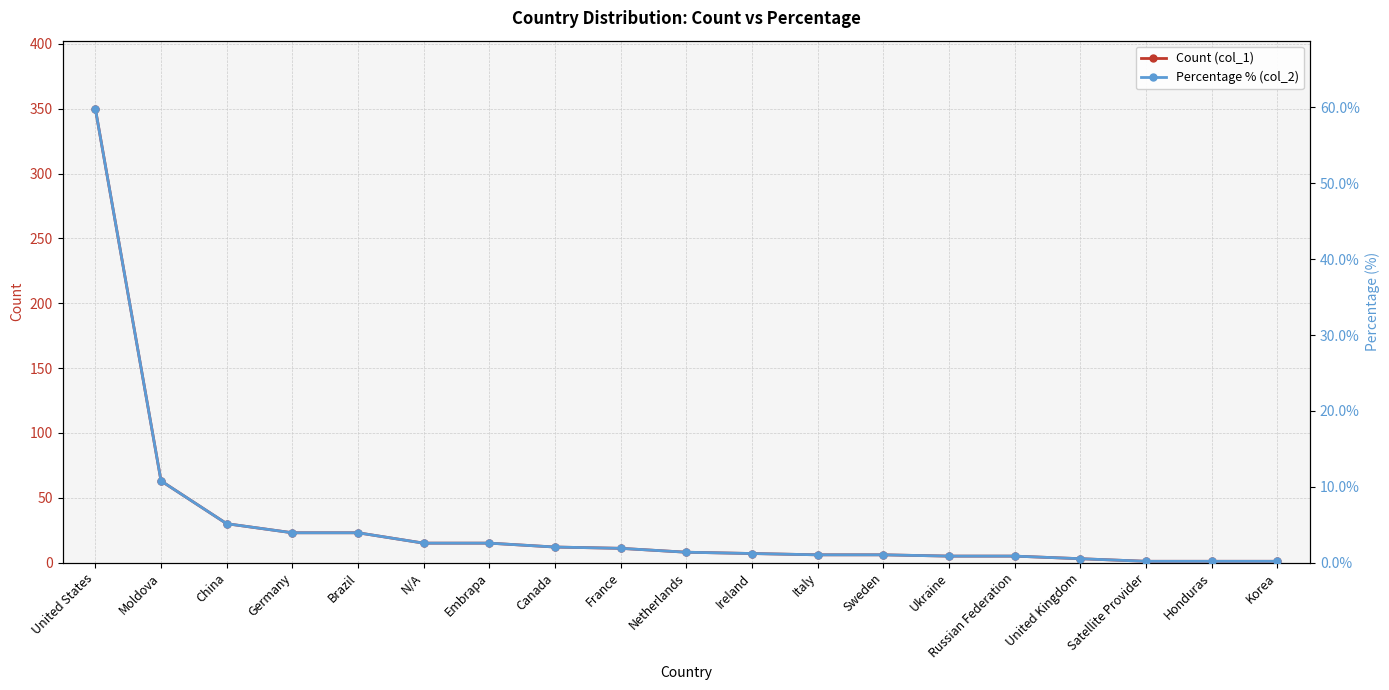

What is the spread (max minus min) of values at Netherlands?

6.6